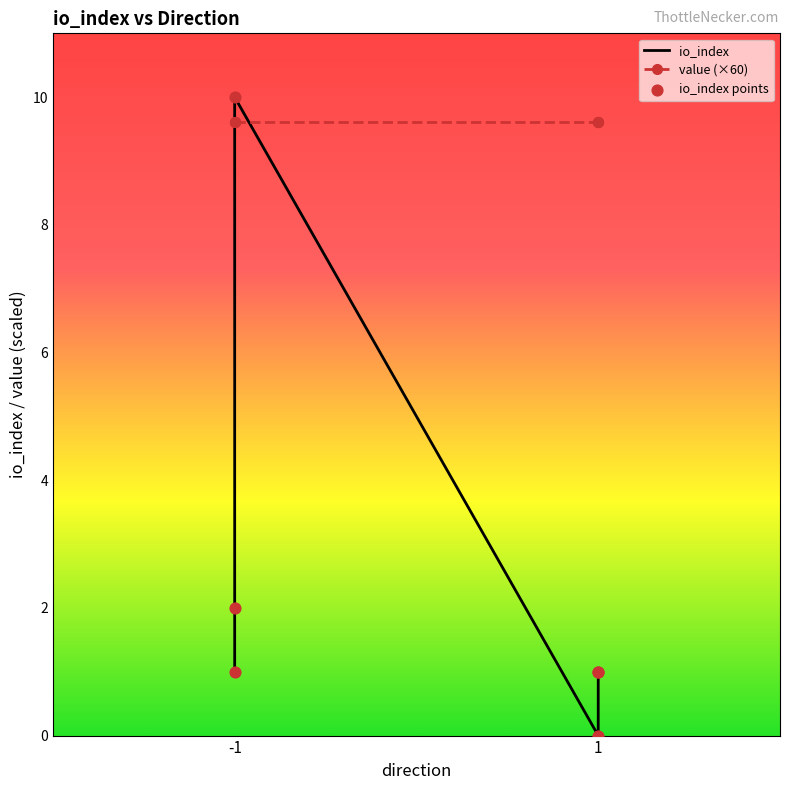

Which series contains the lowest Y value?

io_index